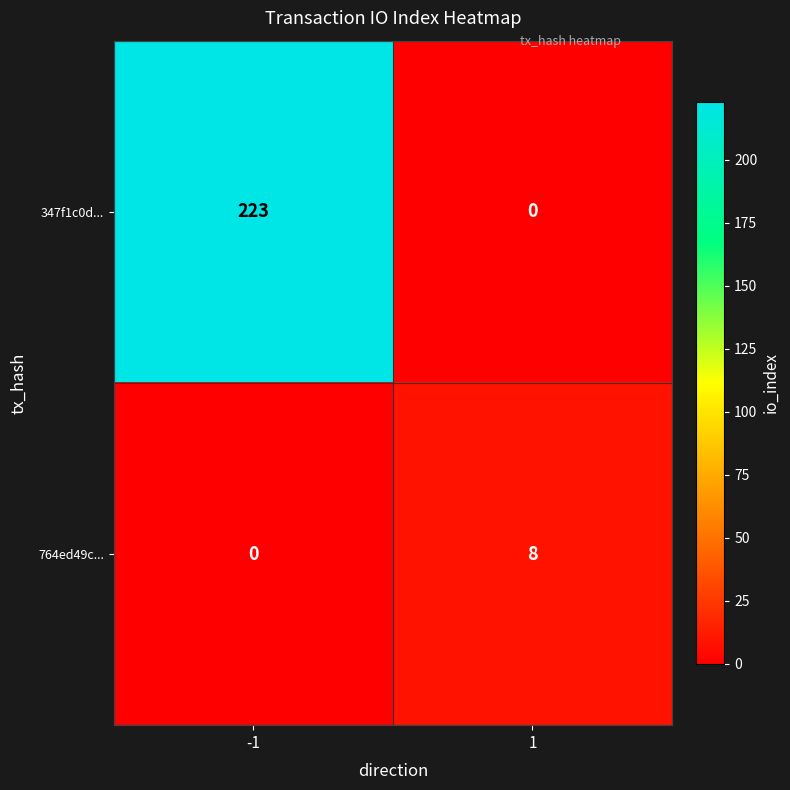

The value of 347f1c0d... at 1 is 0. True or false?

True